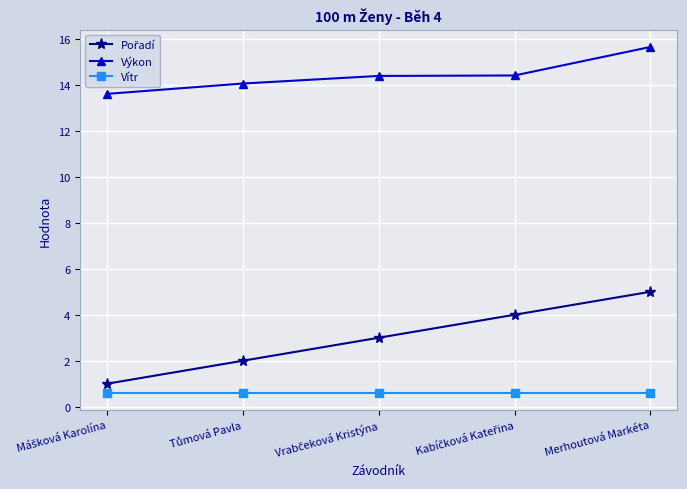

What is the label of the 1st point from the right?

Merhoutová Markéta